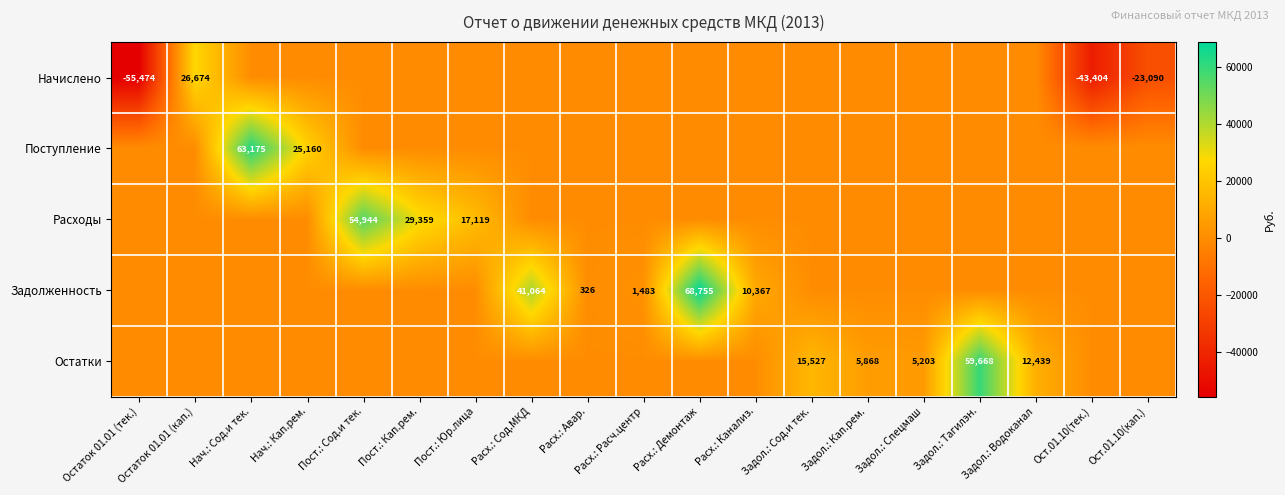

How many categories are shown in the chart?

19